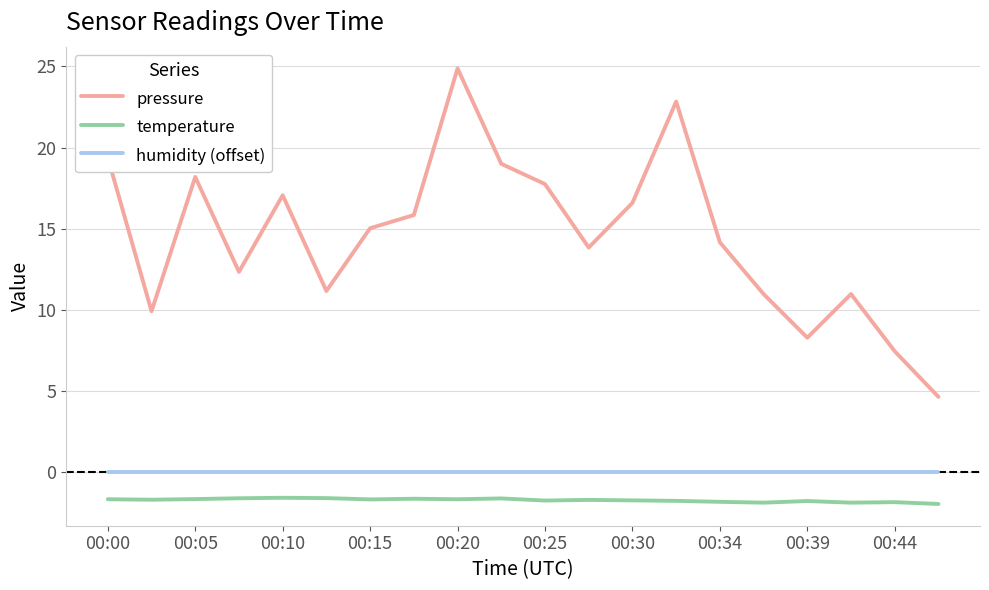

Rank the series by their maximum value, from lowest to highest.

temperature, humidity (offset), pressure